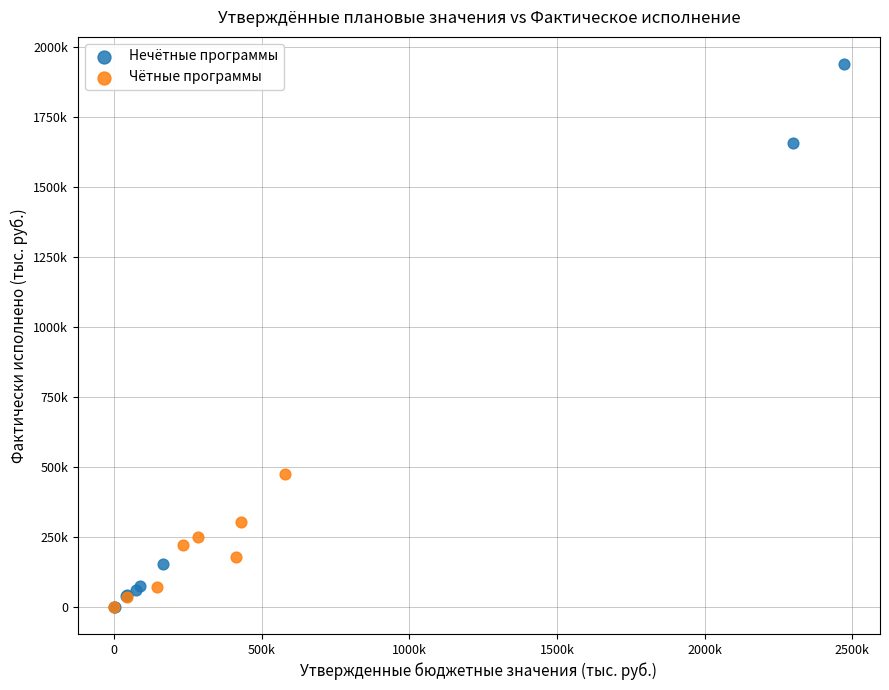

What are all the series names shown in the legend?

Нечётные программы, Чётные программы